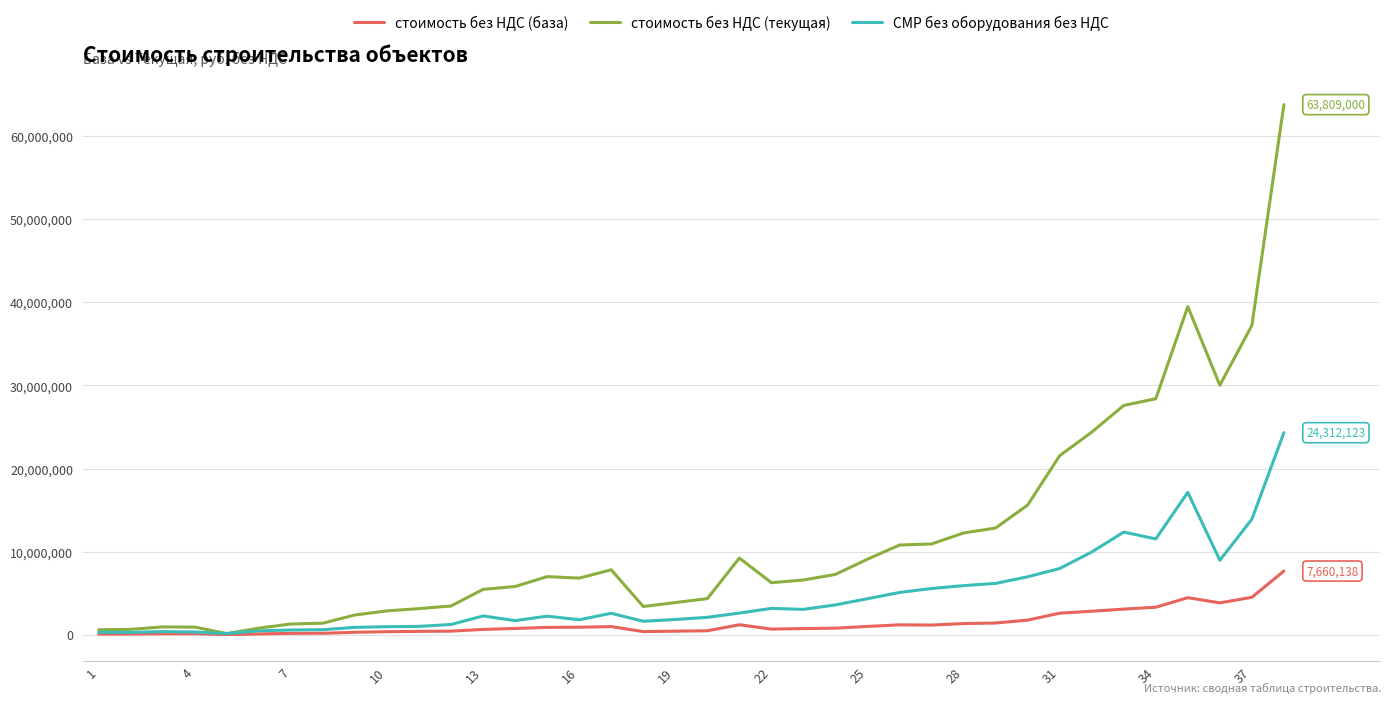

Which series has the largest total across all categories?

стоимость без НДС (текущая)